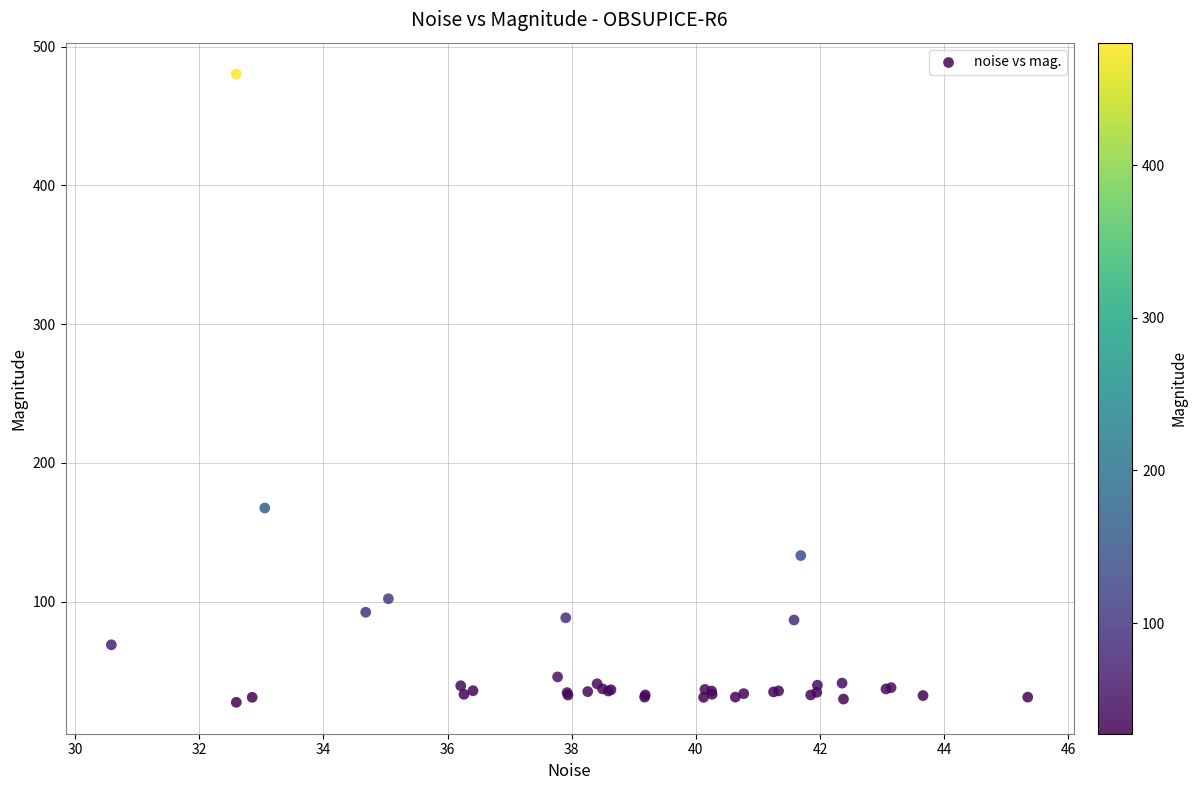

What Y value in the scatter plot is closest to 253?

167.5